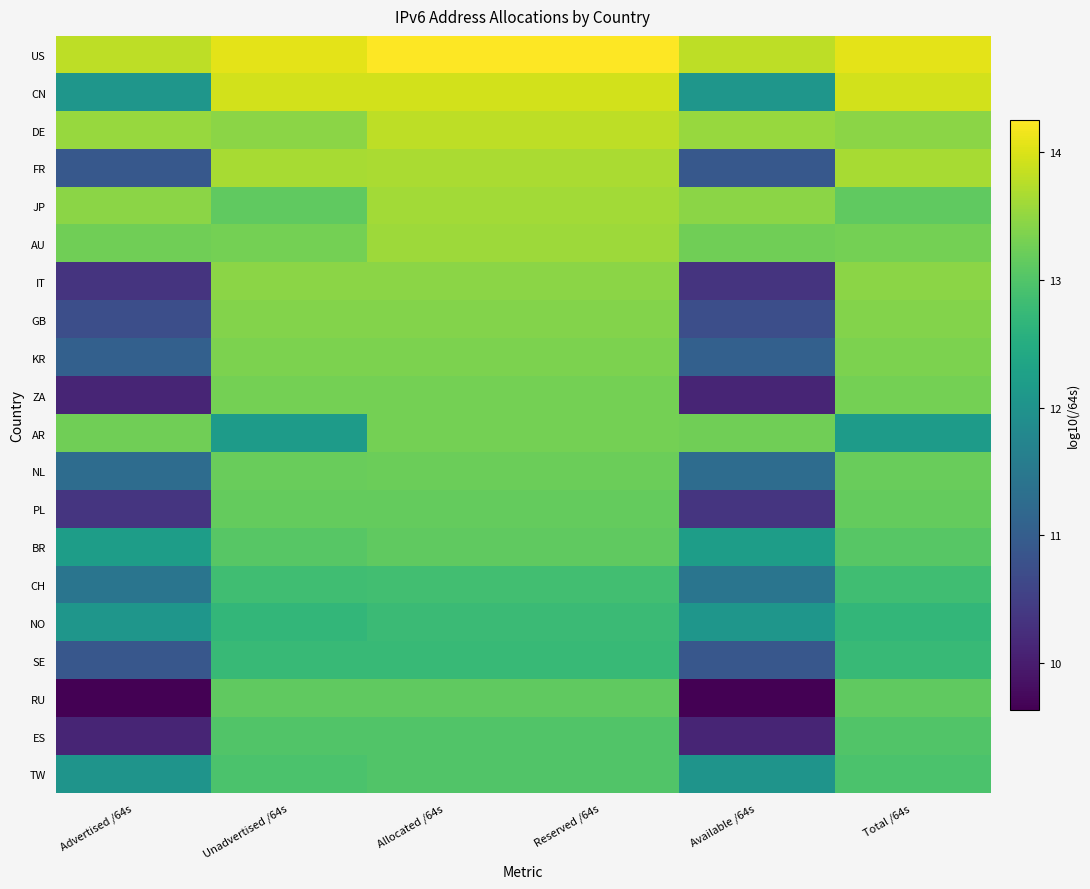

Between Reserved /64s and Available /64s, which series saw the biggest shift?

RU